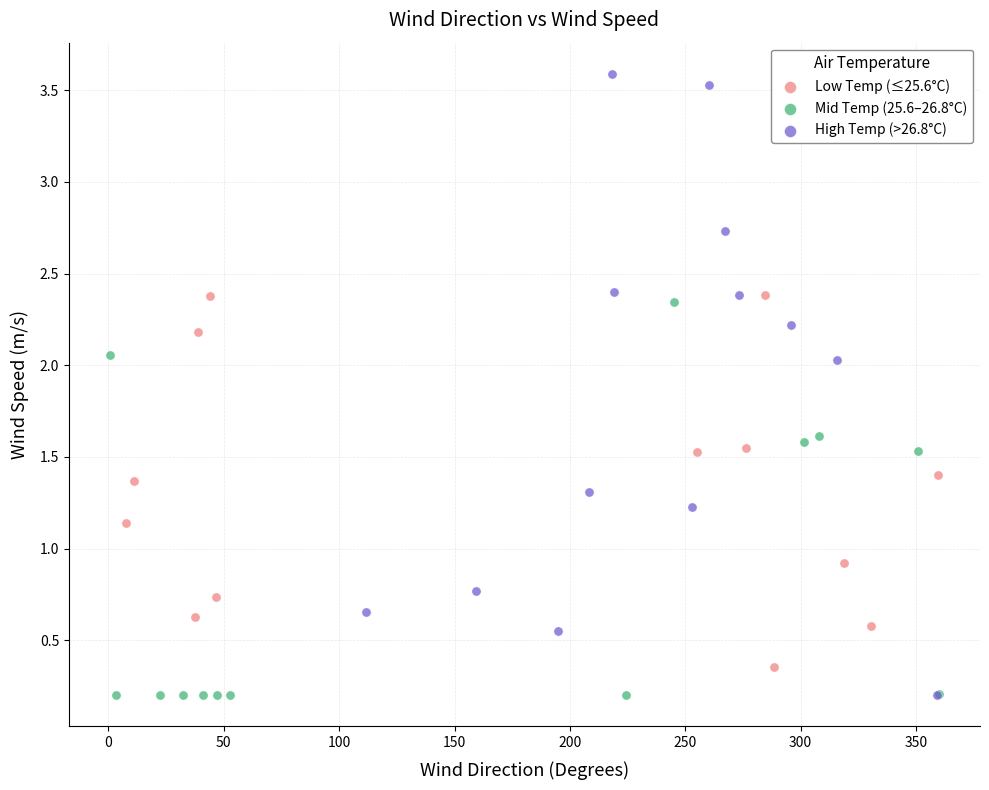

Which series has the widest spread of Y values?

High Temp (>26.8°C)